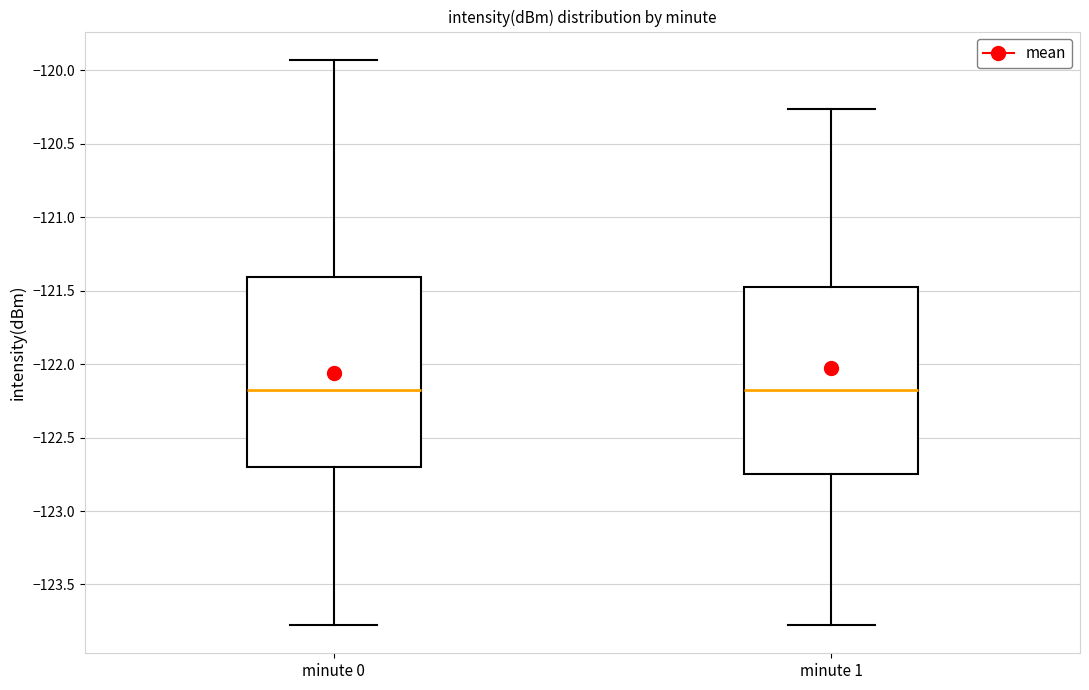

Reading left to right, transcribe this box plot: for each box, give where its median line is, the range the box spans, and where its two whiskers end, as read against the y-axis. The values are not printed on the chart, so give them approximately, as read against the axis.

minute 0: median -122.15, box -122.70 to -121.40, whiskers -123.80 to -119.95
minute 1: median -122.15, box -122.75 to -121.50, whiskers -123.80 to -120.25